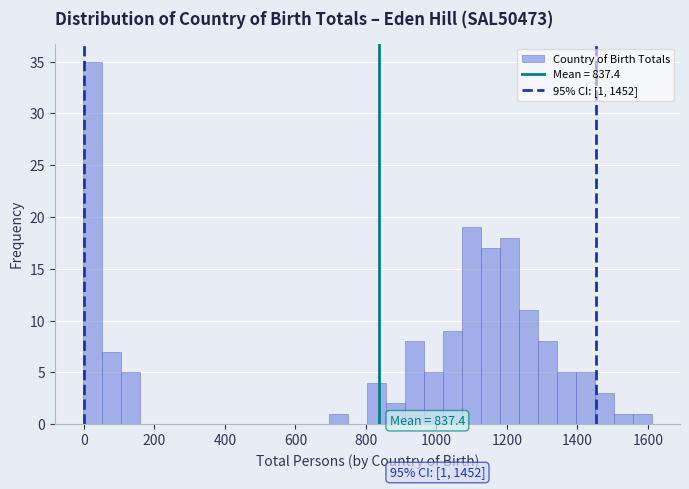

Read against the x-axis, roughly where is the centre of the tallest bar?

20